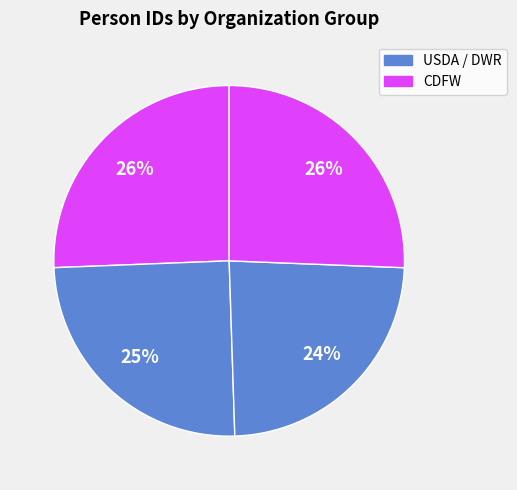

Count the number of slices in the pie.

4